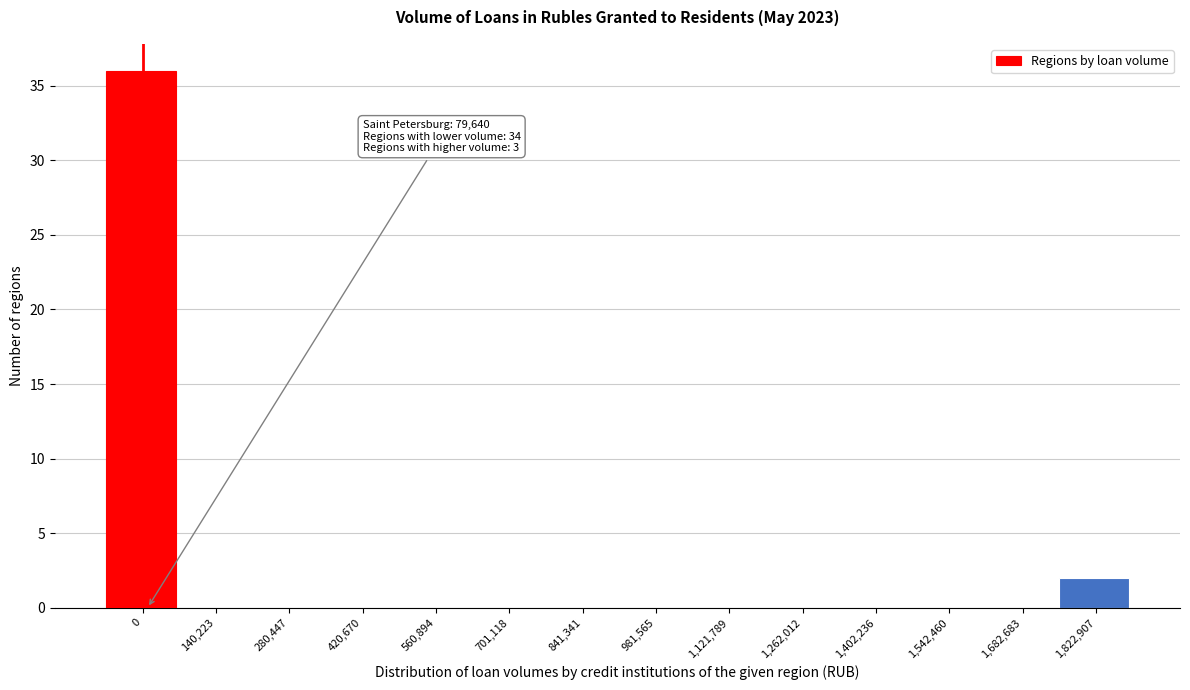

Reading left to right, transcribe all the data shown in this chart.

0=36	140,223=0	280,447=0	420,670=0	560,894=0	701,118=0	841,341=0	981,565=0	1,121,789=0	1,262,012=0	1,402,236=0	1,542,460=0	1,682,683=0	1,822,907=2